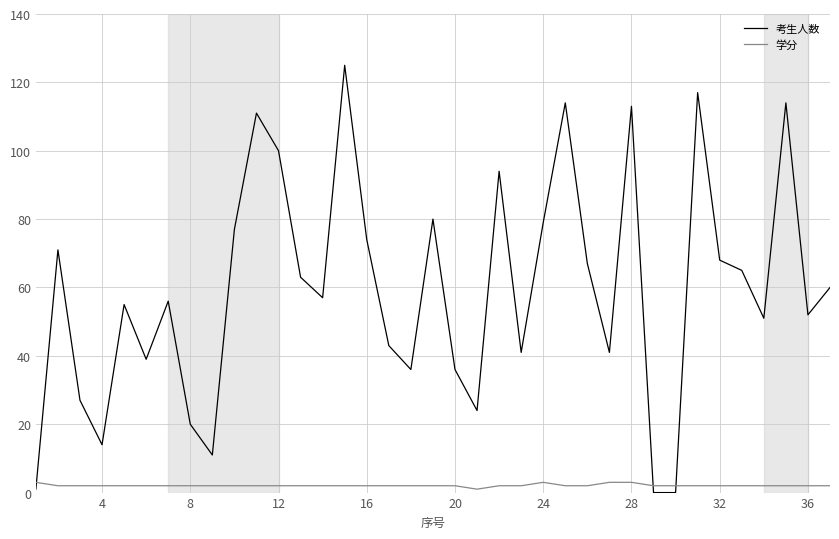

What is the maximum value for 学分?

3